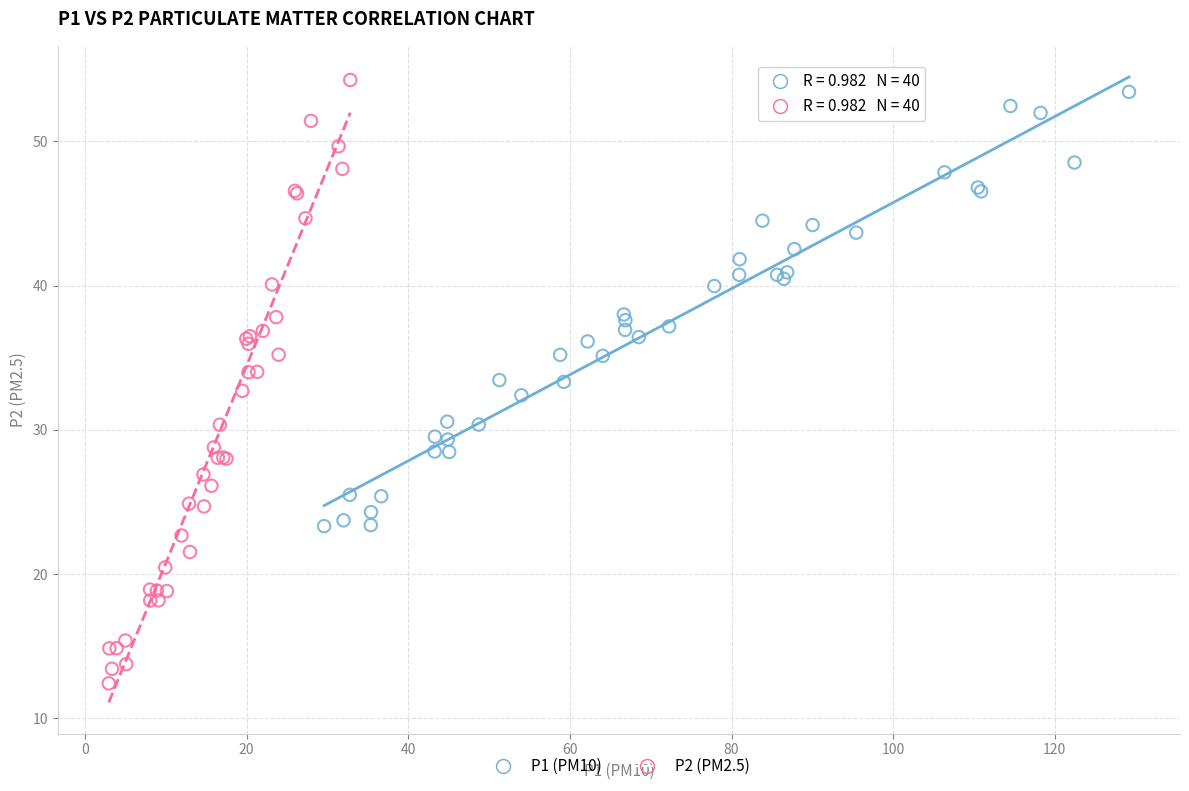

Which series has the widest spread of Y values?

P2 (PM2.5)